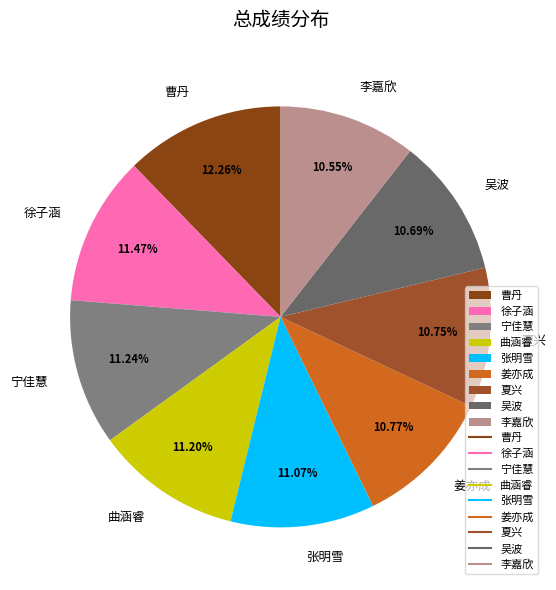

Combined, do 夏兴 and 宁佳慧 account for over 50%?

No